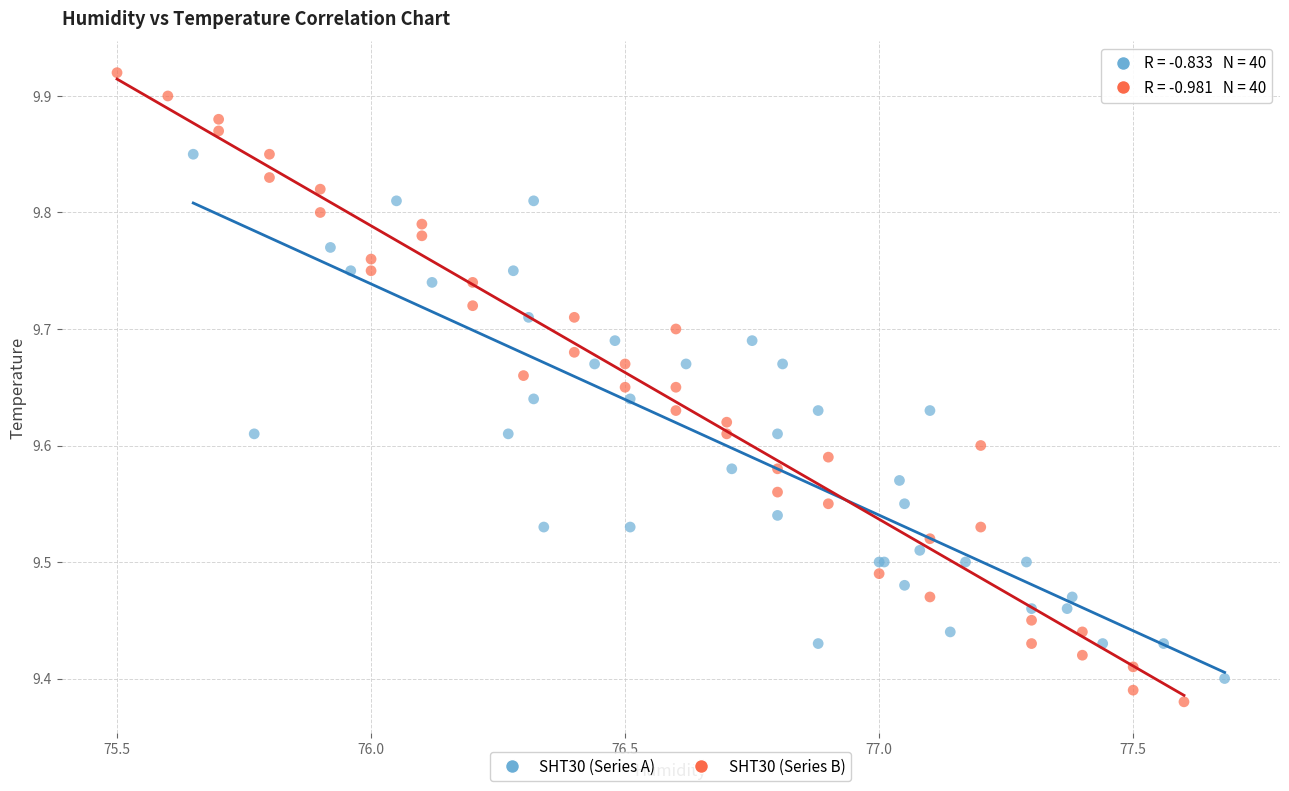

Which series reaches the minimum Y coordinate?

SHT30 (Series B)